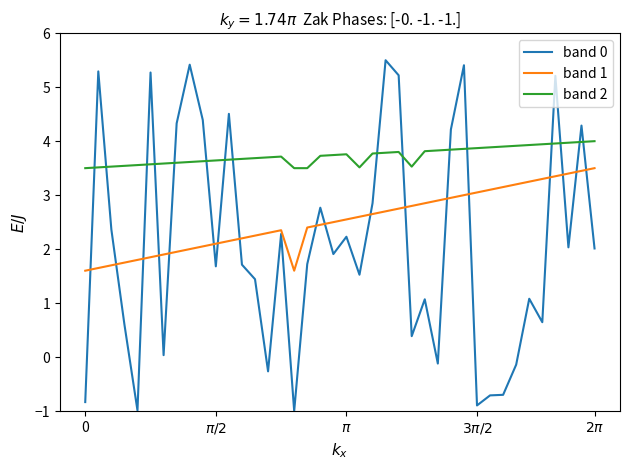

True or false: band 2 and band 1 cross at least once.

False